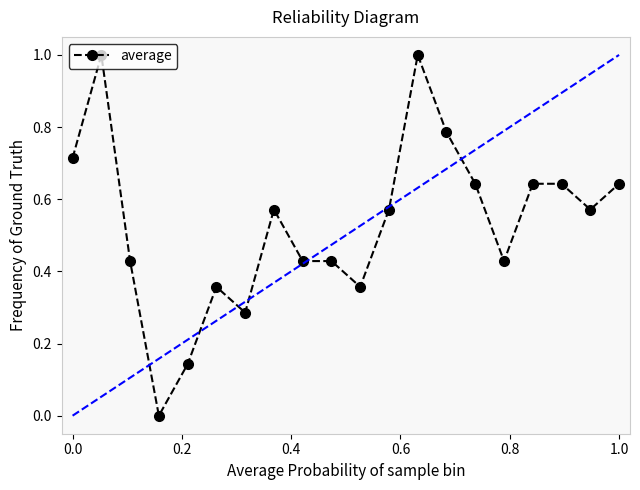

What is the greatest value displayed?

1.0